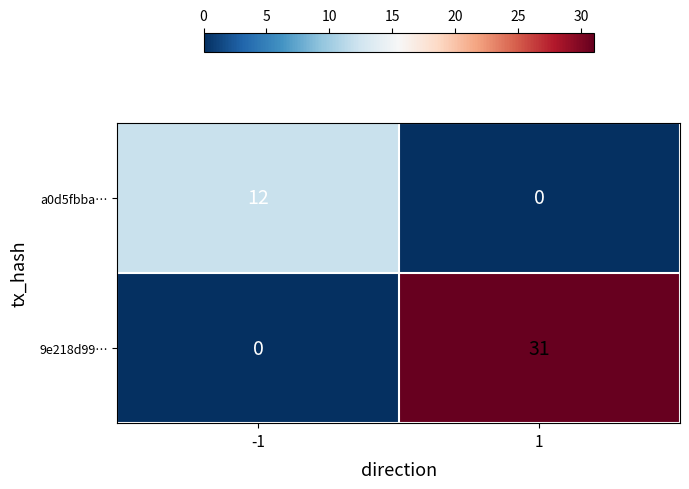

How many values in the 9e218d99… series are below 31?

1